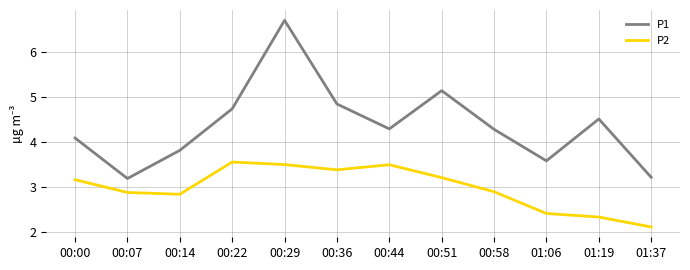

What is the maximum value shown in the chart?

6.7